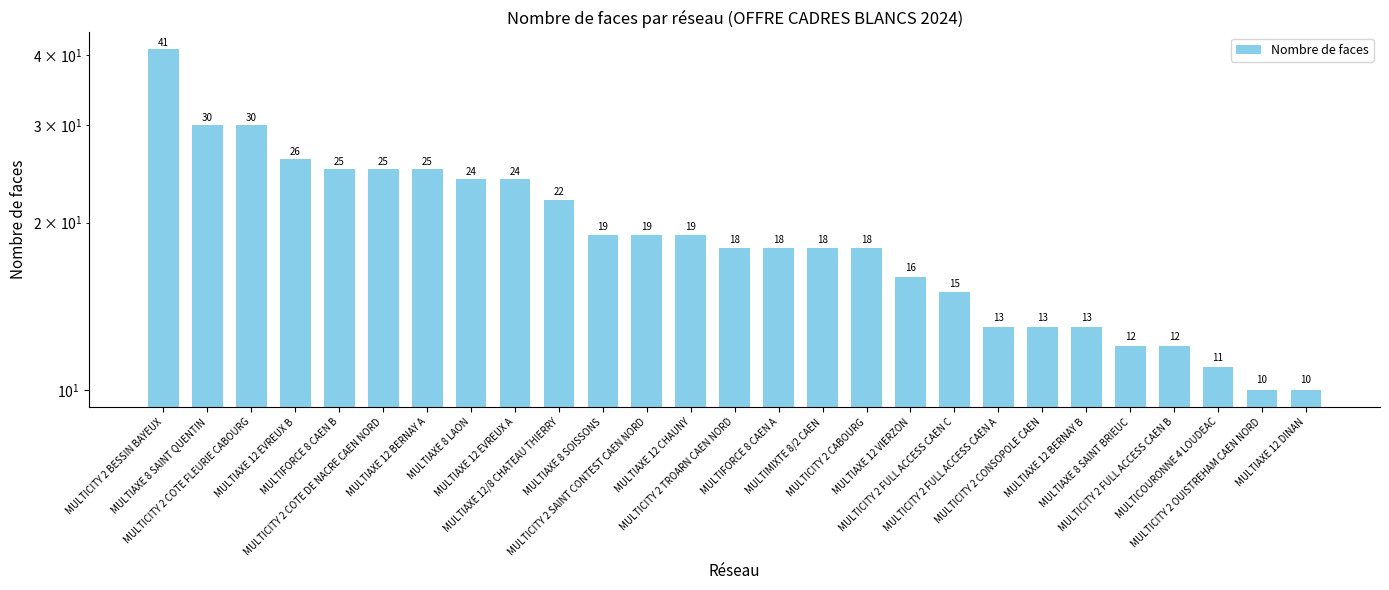

Which category has the highest value across all series?

MULTICITY 2 BESSIN BAYEUX